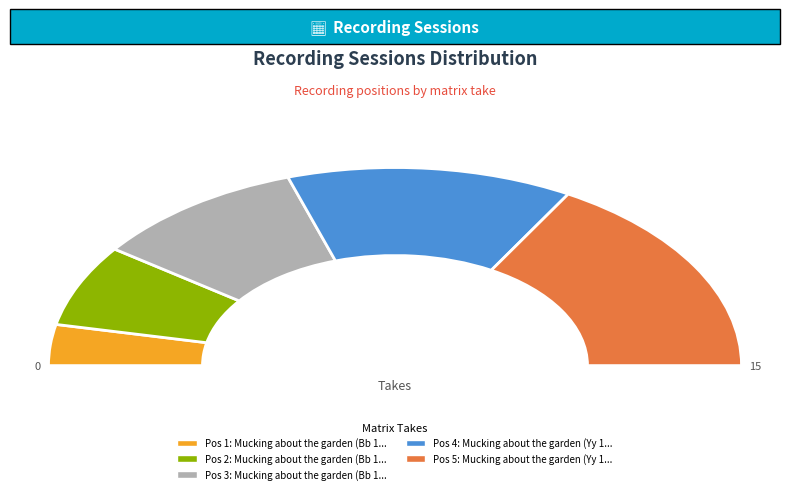

Which category has the smallest portion of the pie?

Mucking about the garden (Bb 17294-1)